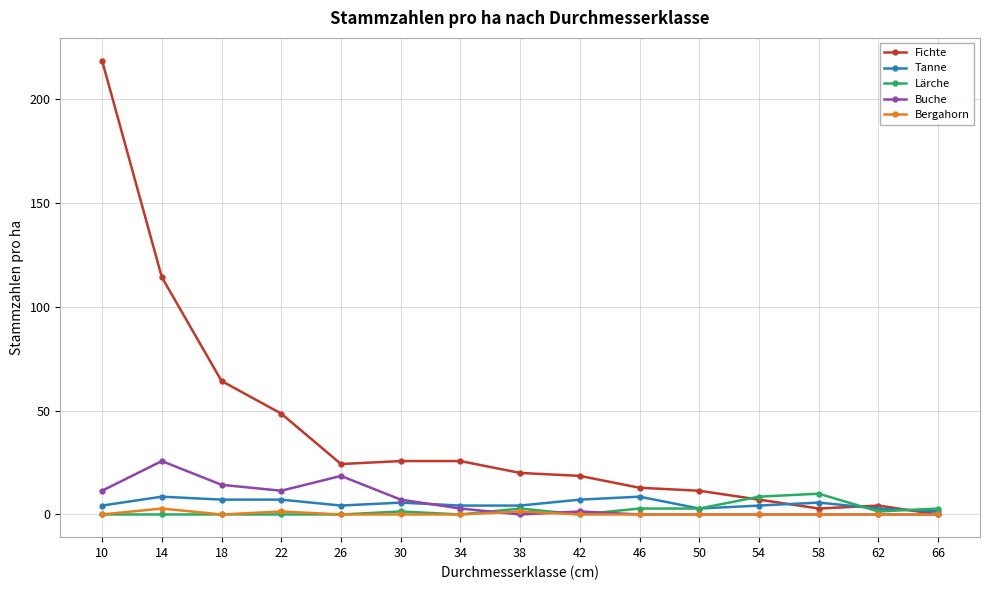

Does the chart display data point markers on the line(s)?

Yes